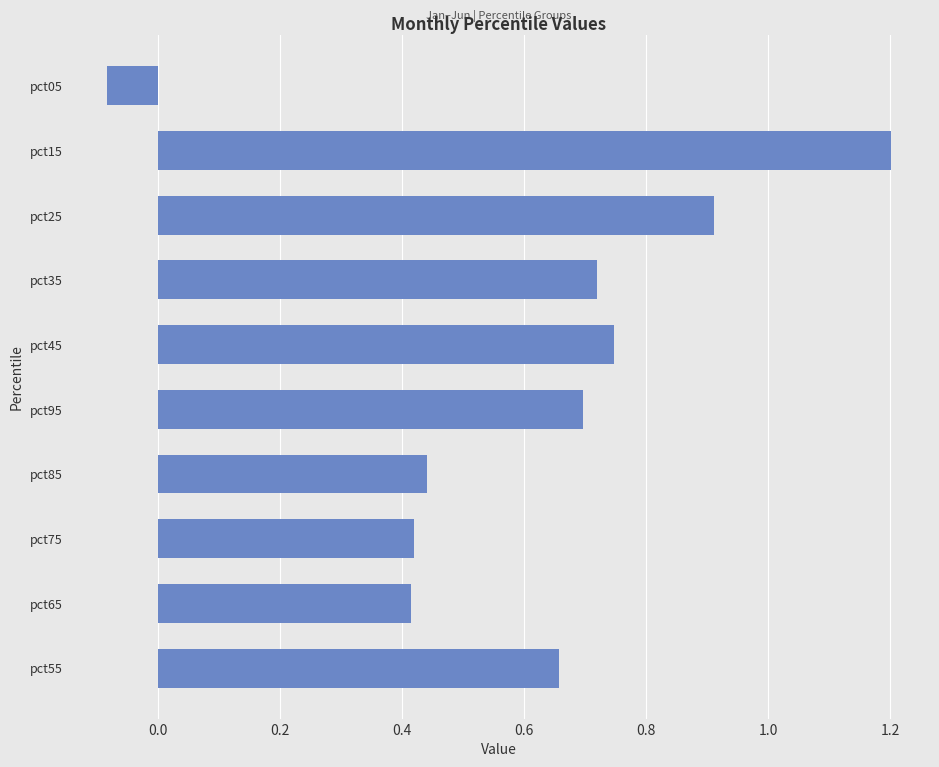

Which category has the lowest value across all series?

pct05